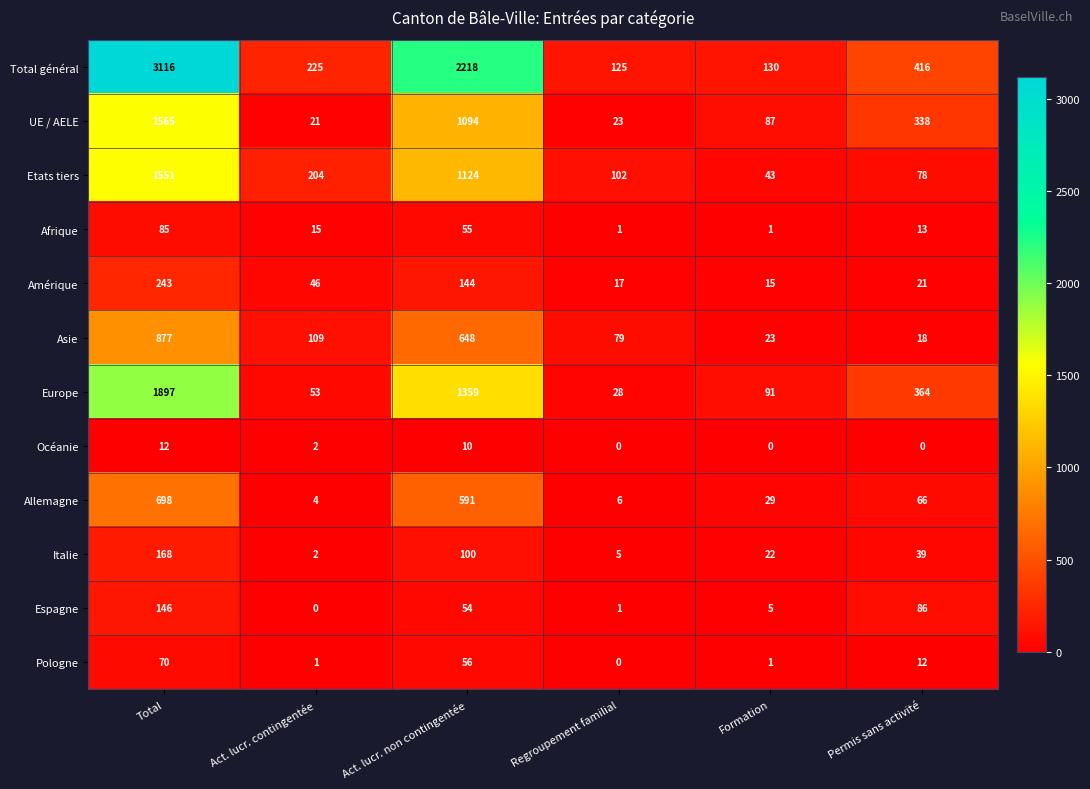

What is the total value across all series at Permis sans activité?

1451